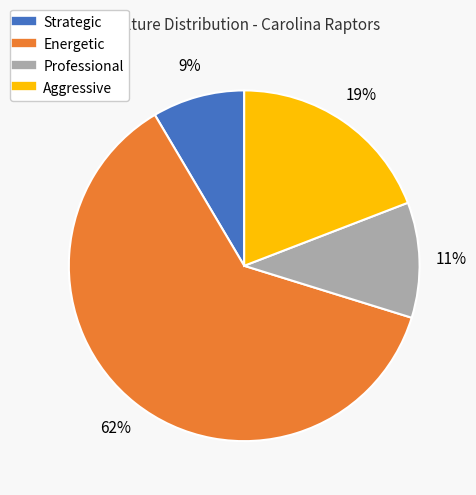

Is the sum of Professional and Energetic greater than half?

Yes